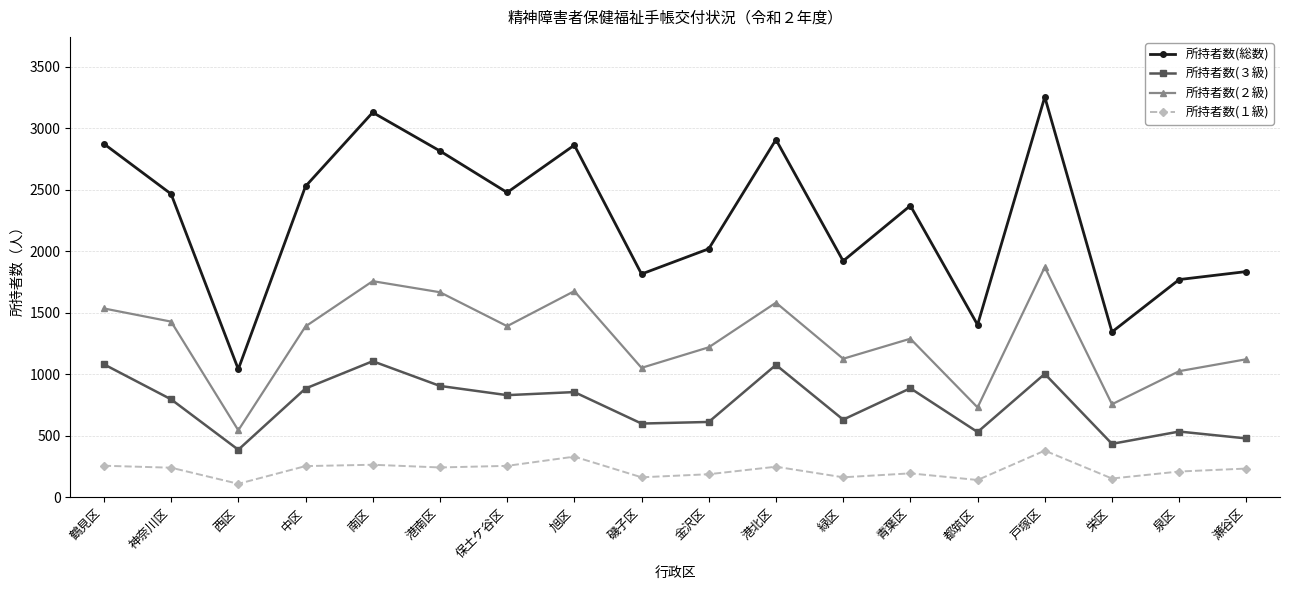

What is the value of the 所持者数(１級) point at the 7th from the left?

256